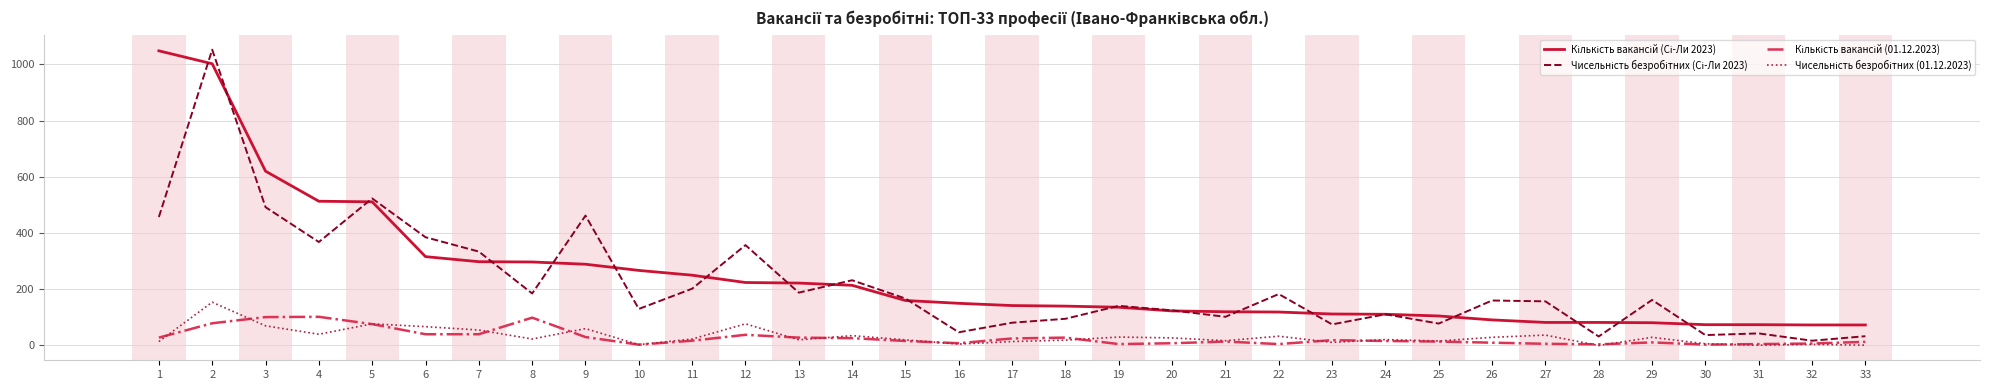

The Кількість вакансій (01.12.2023) series shows 28 at 1. True or false?

True